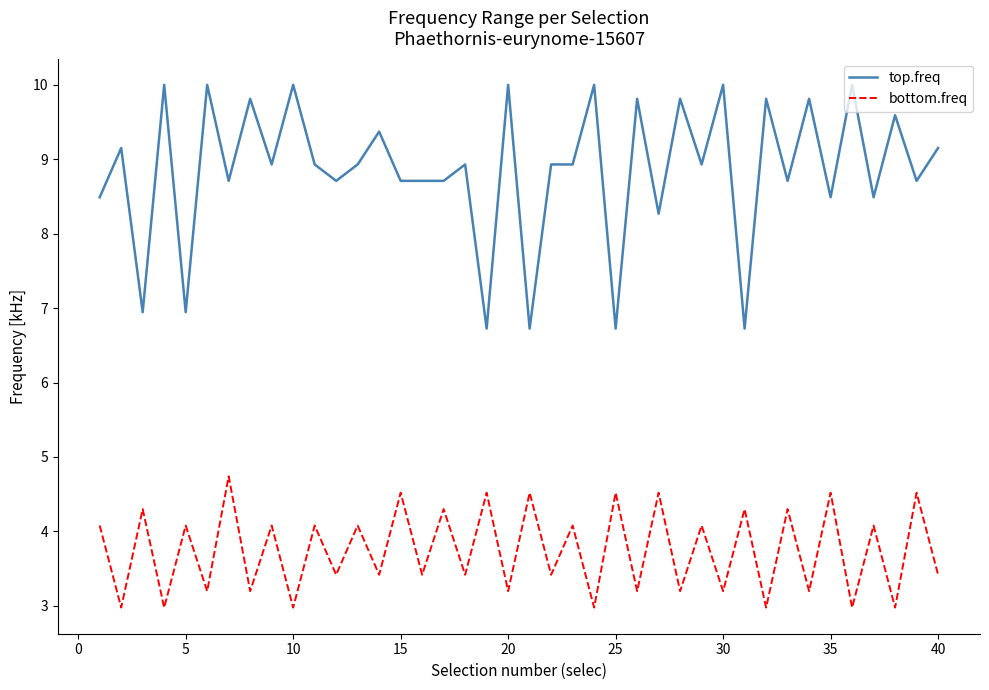

Which series has the largest total across all categories?

top.freq